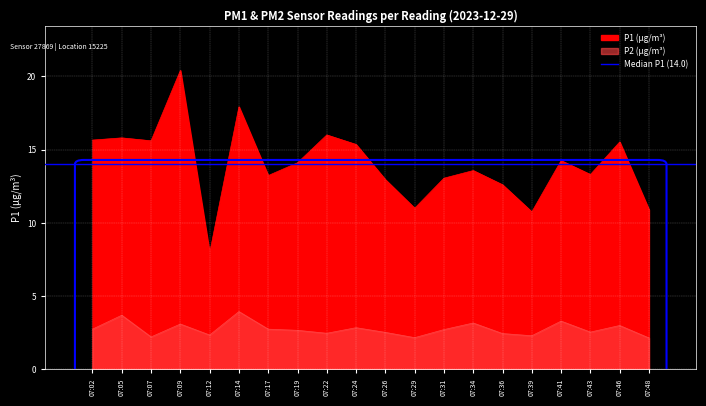

The P2 series shows 3.4 at 07:43. True or false?

False